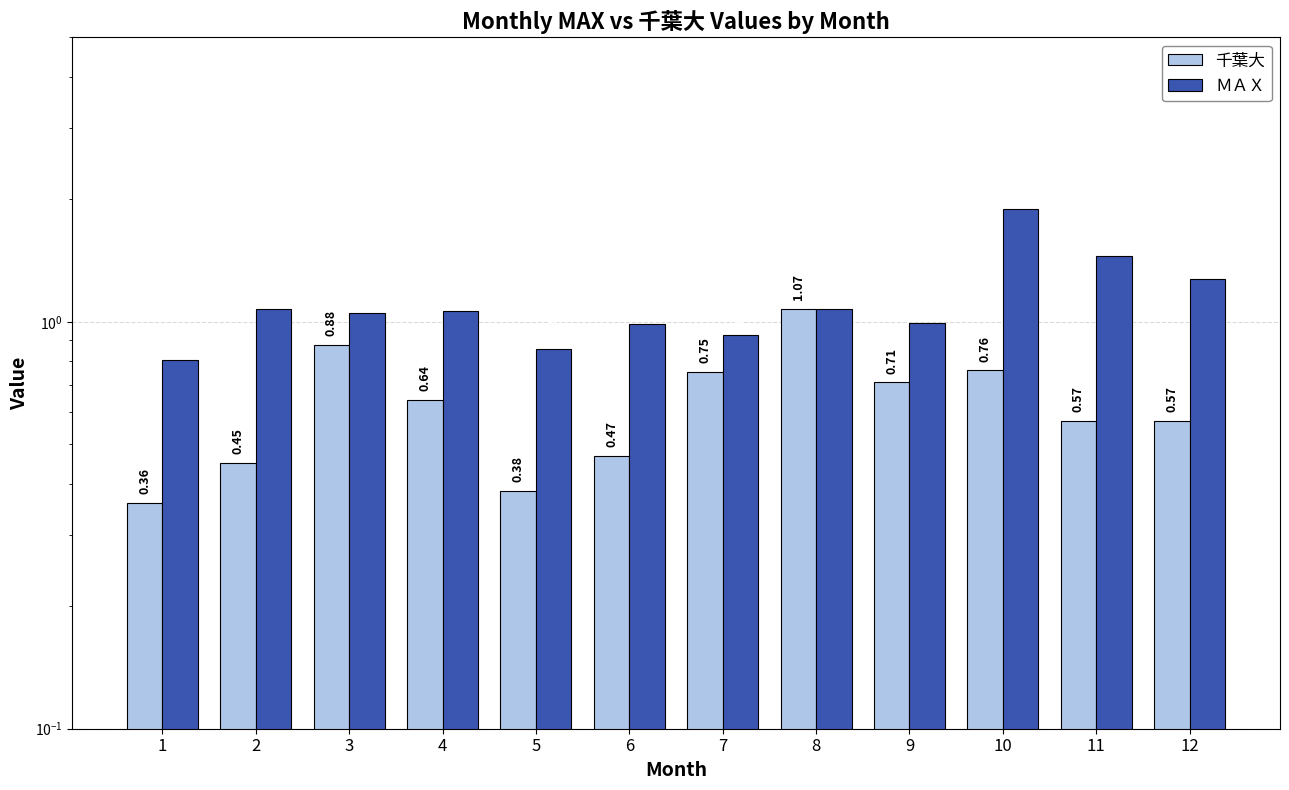

Reading left to right, extract all data points from this chart.

千葉大: 0.4	0.5	0.9	0.6	0.4	0.5	0.8	1.1	0.7	0.8	0.6	0.6
ＭＡＸ: 0.8	1.1	1.1	1.1	0.9	1.0	0.9	1.1	1.0	1.9	1.4	1.3